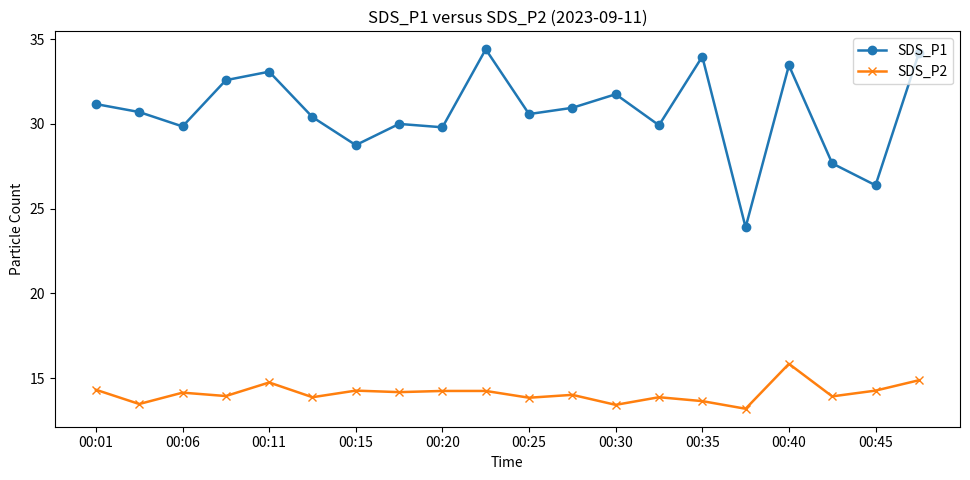

True or false: SDS_P1 and SDS_P2 intersect in this chart.

False